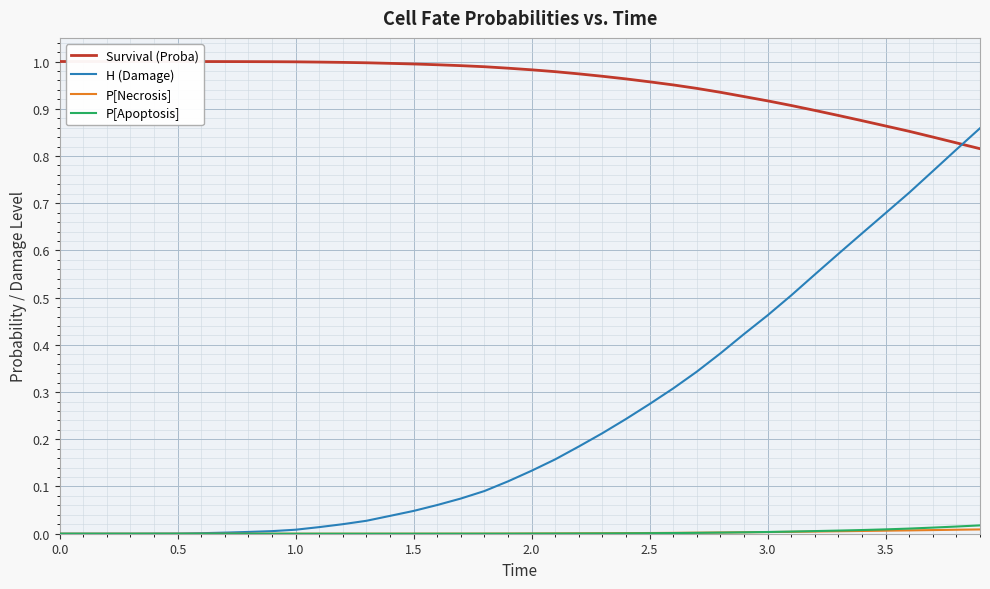

Reading left to right, extract all data points from this chart.

Survival (Proba): 1.0	1.0	1.0	1.0	1.0	1.0	1.0	1.0	1.0	1.0	1.0	1.0	1.0	1.0	1.0	1.0	1.0	1.0	1.0	1.0	1.0	1.0	1.0	1.0	1.0	1.0	1.0	0.9	0.9	0.9	0.9	0.9	0.9	0.9	0.9	0.9	0.9	0.8	0.8	0.8
H (Damage): 0.0	0.0	0.0	0.0	0.0	0.0	0.0	0.0	0.0	0.0	0.0	0.0	0.0	0.0	0.0	0.0	0.1	0.1	0.1	0.1	0.1	0.2	0.2	0.2	0.2	0.3	0.3	0.3	0.4	0.4	0.5	0.5	0.5	0.6	0.6	0.7	0.7	0.8	0.8	0.9
P[Necrosis]: 0.0	0.0	0.0	0.0	0.0	0.0	0.0	0.0	0.0	0.0	0.0	0.0	0.0	0.0	0.0	0.0	0.0	0.0	0.0	0.0	0.0	0.0	0.0	0.0	0.0	0.0	0.0	0.0	0.0	0.0	0.0	0.0	0.0	0.0	0.0	0.0	0.0	0.0	0.0	0.0
P[Apoptosis]: 0.0	0.0	0.0	0.0	0.0	0.0	0.0	0.0	0.0	0.0	0.0	0.0	0.0	0.0	0.0	0.0	0.0	0.0	0.0	0.0	0.0	0.0	0.0	0.0	0.0	0.0	0.0	0.0	0.0	0.0	0.0	0.0	0.0	0.0	0.0	0.0	0.0	0.0	0.0	0.0